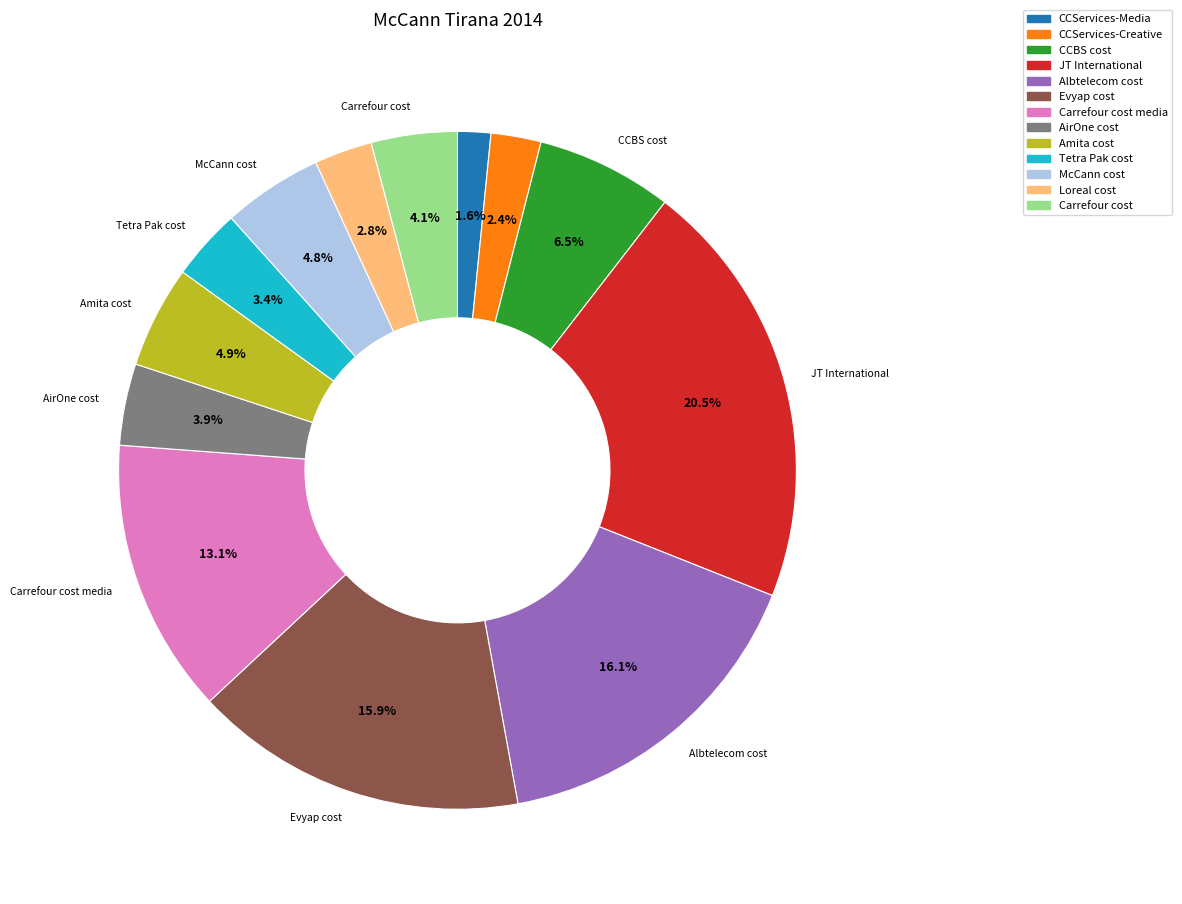

How many slices are in this pie chart?

13